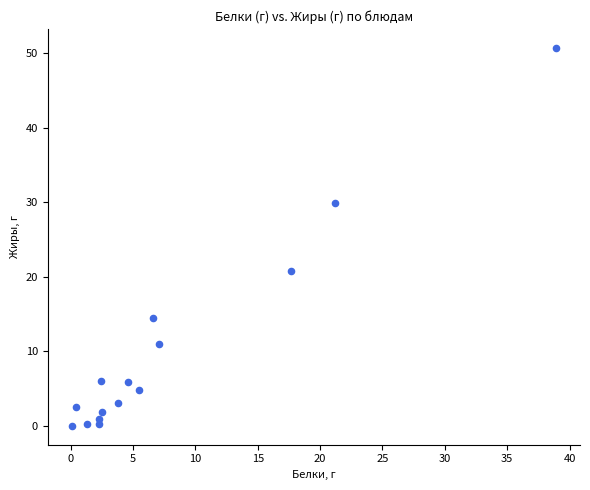

What Y value in the scatter plot is closest to 25?

20.8